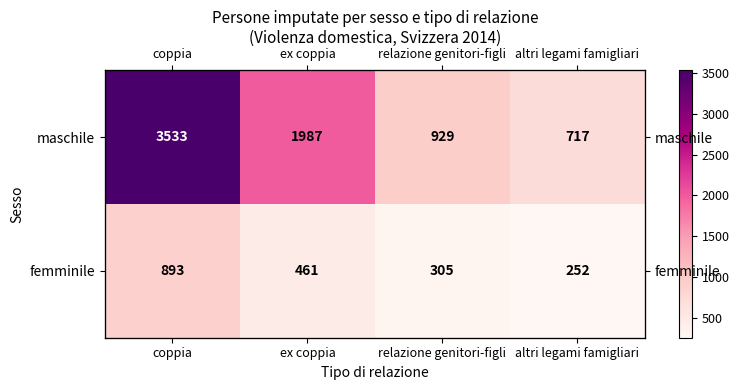

What is the difference between the highest and lowest values at coppia?

2640